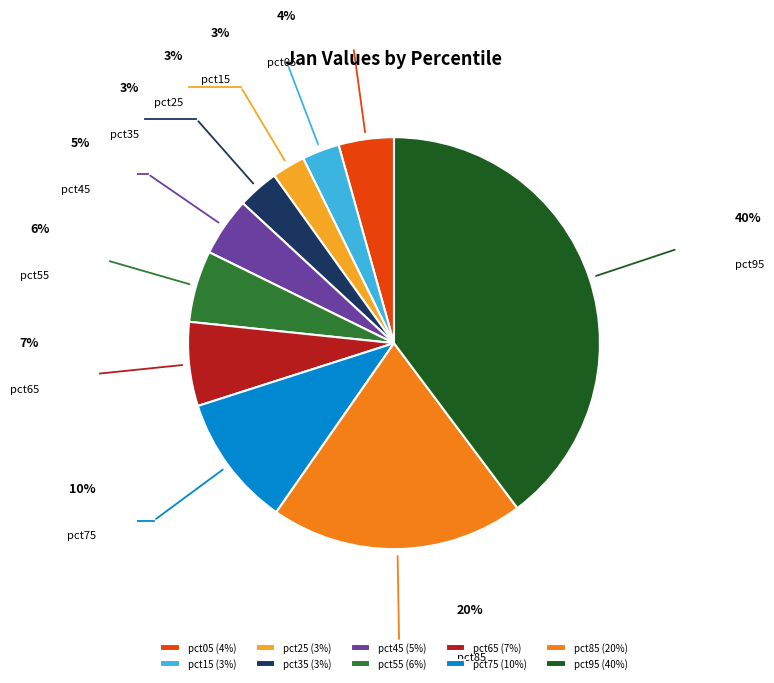

Does pct75 represent more than half of the total?

No